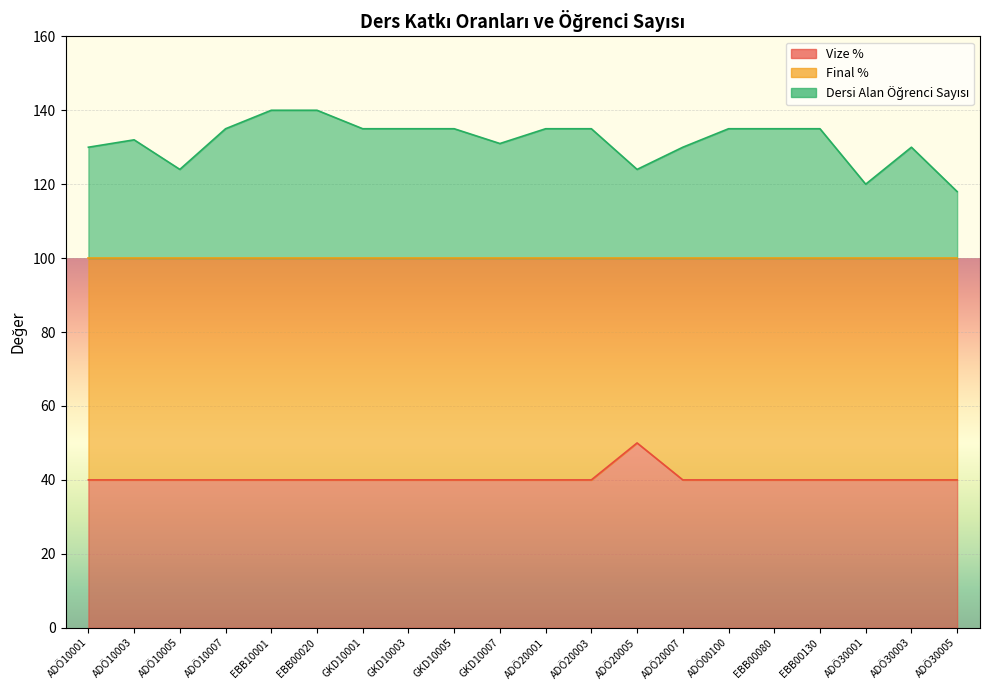

Which series has the largest total across all categories?

Dersi Alan Öğrenci Sayısı